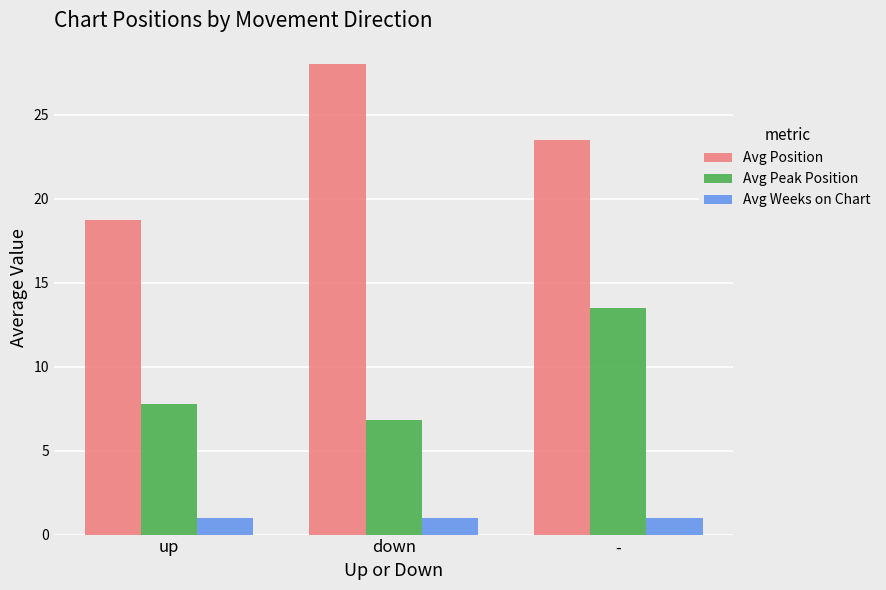

What is the difference between the Avg Position values at - and down?

4.5